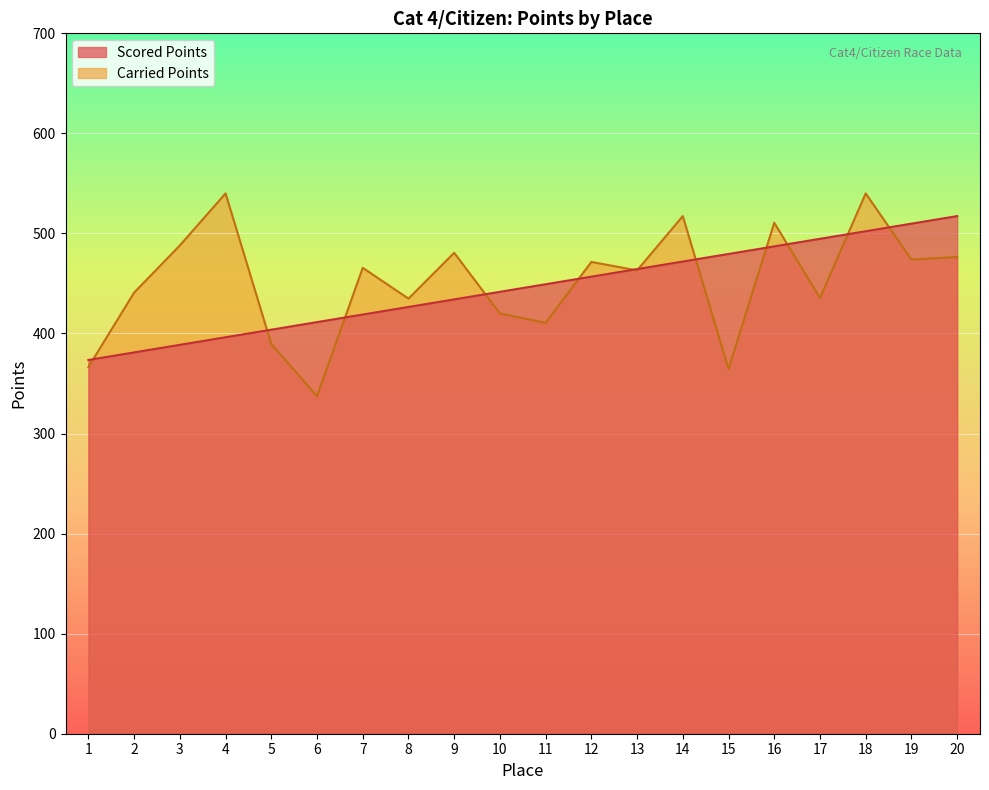

True or false: Carried Points and Scored Points cross at least once.

True